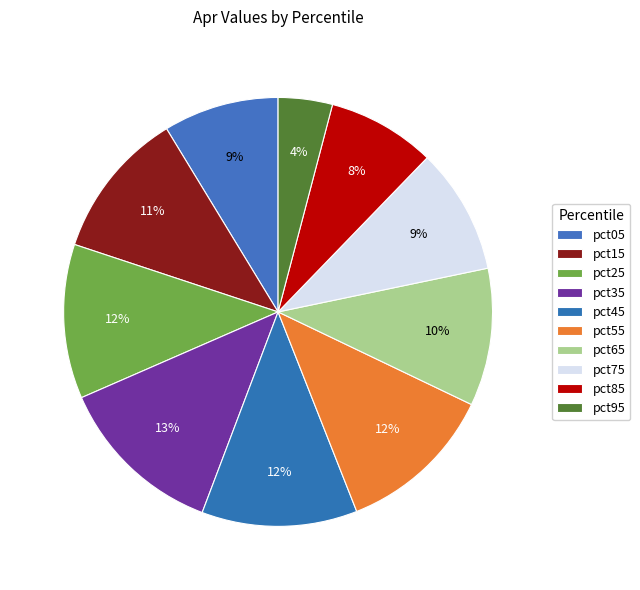

How many slices are in this pie chart?

10